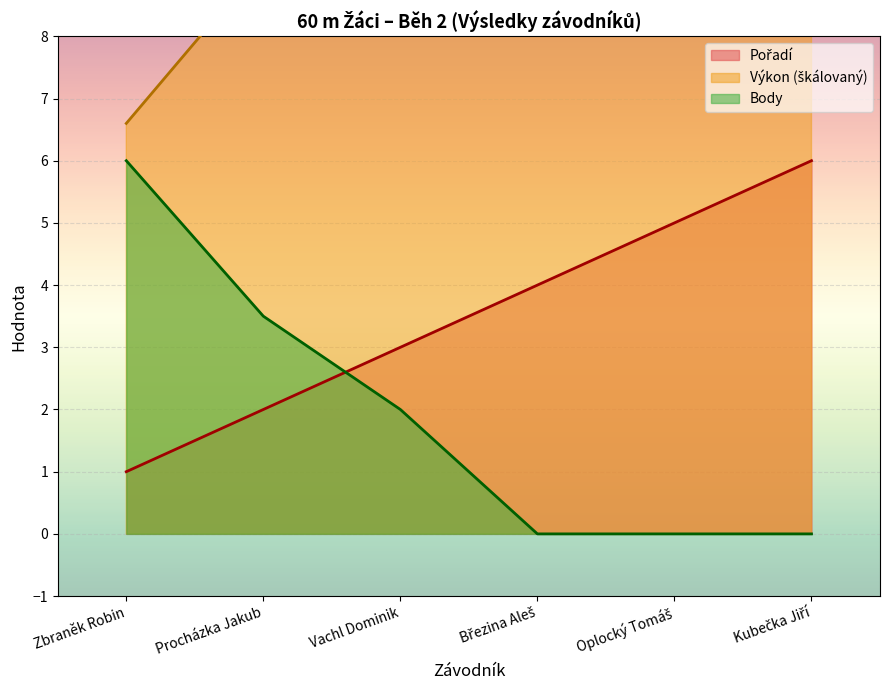

What is the label of the 1st point from the right?

Kubečka Jiří